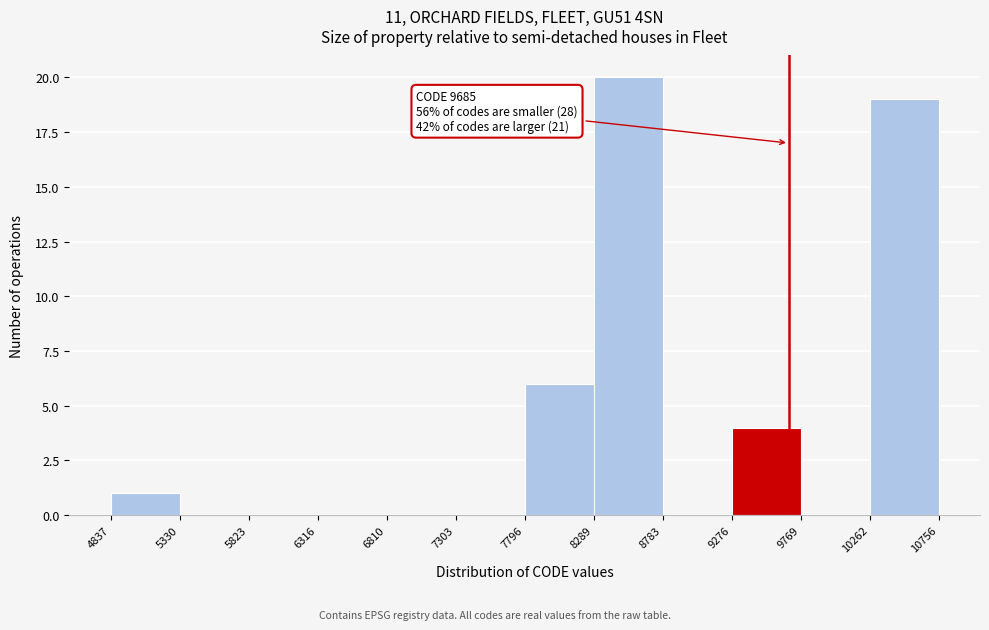

Over which range of the x-axis is the bar tallest?

8289 to 8783